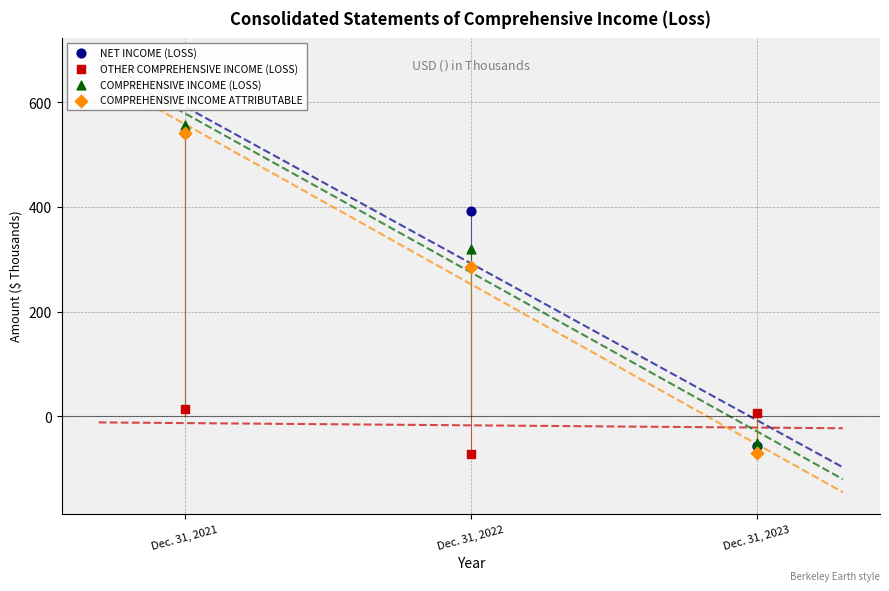

In the NET INCOME (LOSS) series, what Y value is closest to 242?

392.5